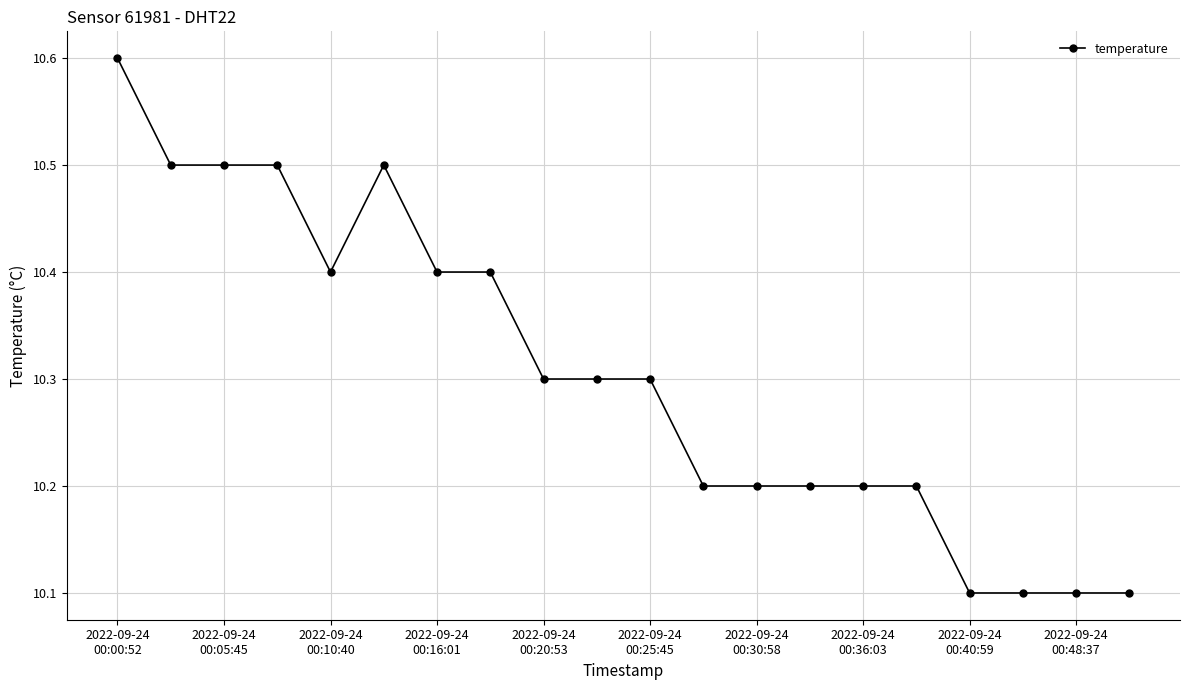

What is the value of the 3rd point from the left?

10.5